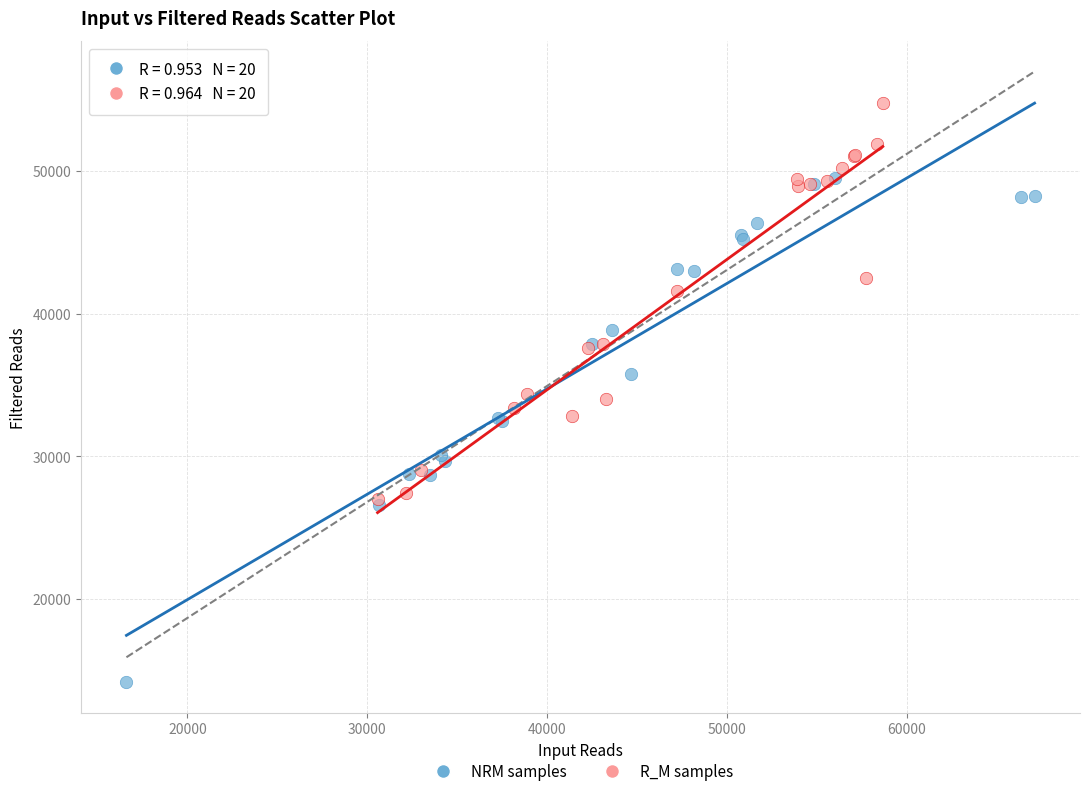

Which series reaches the minimum Y coordinate?

NRM samples